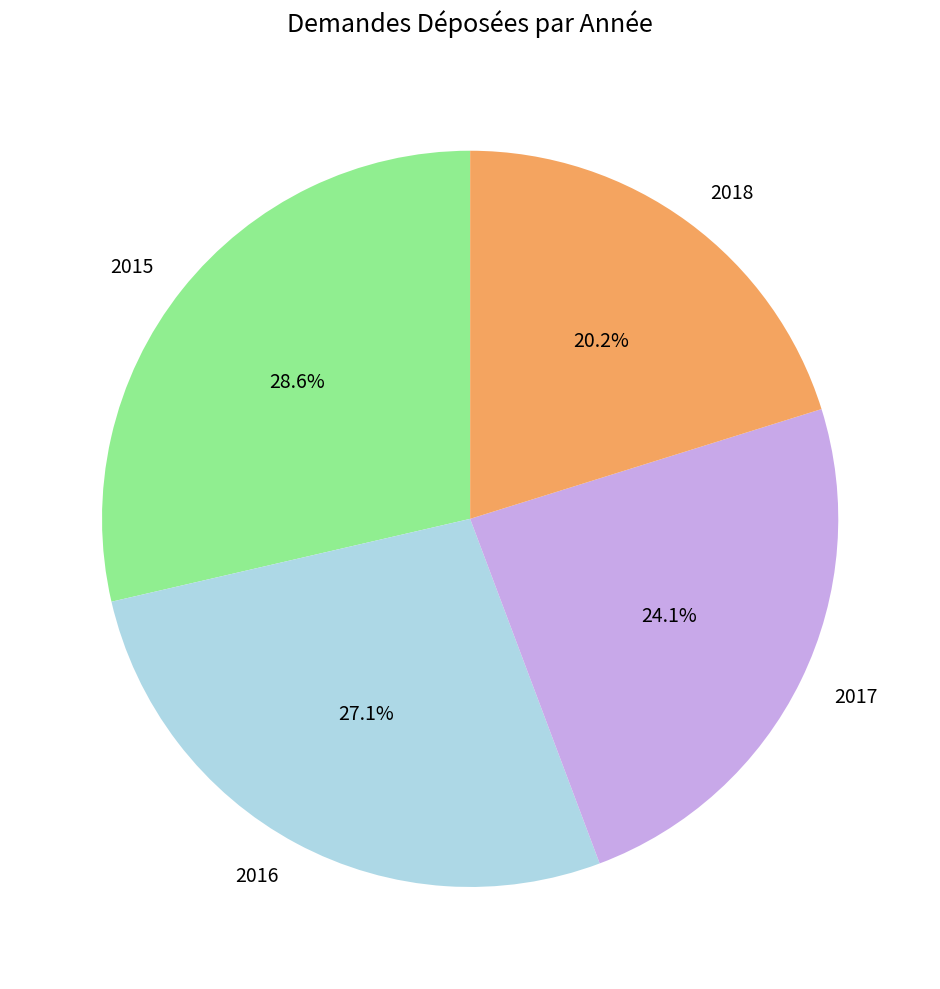

Which category has the biggest portion of the pie?

2015